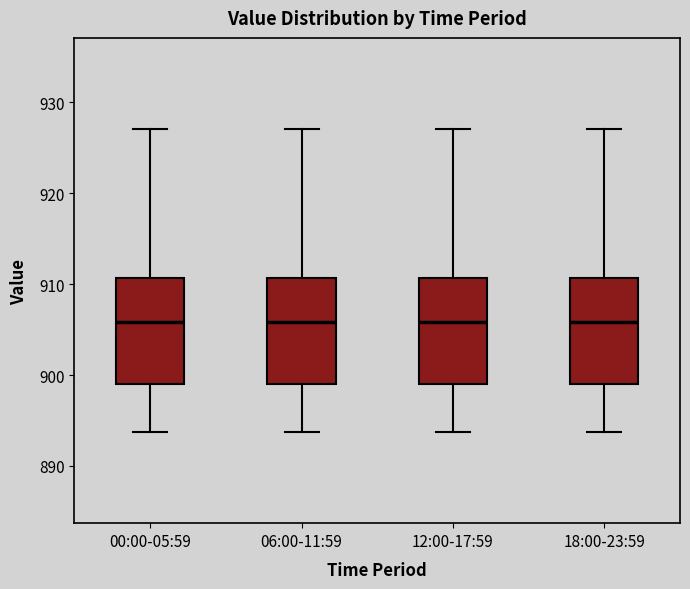

Reading left to right, read every box against the y-axis: the position of its median line, the range the box covers, and the ends of its whiskers. The values are not printed on the chart, so give them approximately, as read against the axis.

00:00-05:59: median 906, box 899 to 911, whiskers 894 to 927
06:00-11:59: median 906, box 899 to 911, whiskers 894 to 927
12:00-17:59: median 906, box 899 to 911, whiskers 894 to 927
18:00-23:59: median 906, box 899 to 911, whiskers 894 to 927